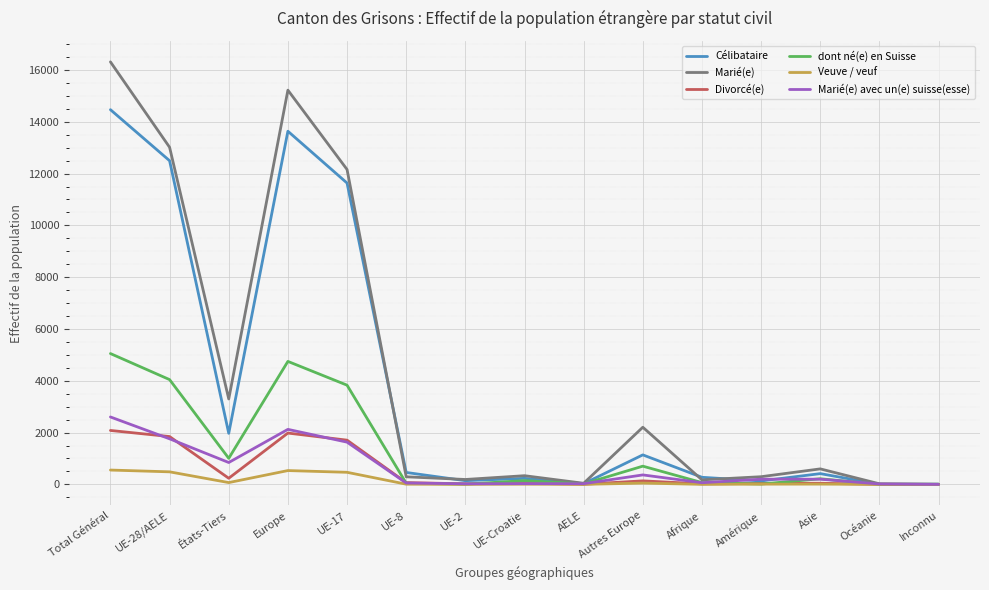

What is the sum of the dont né(e) en Suisse values at UE-8 and Total Général?

5095